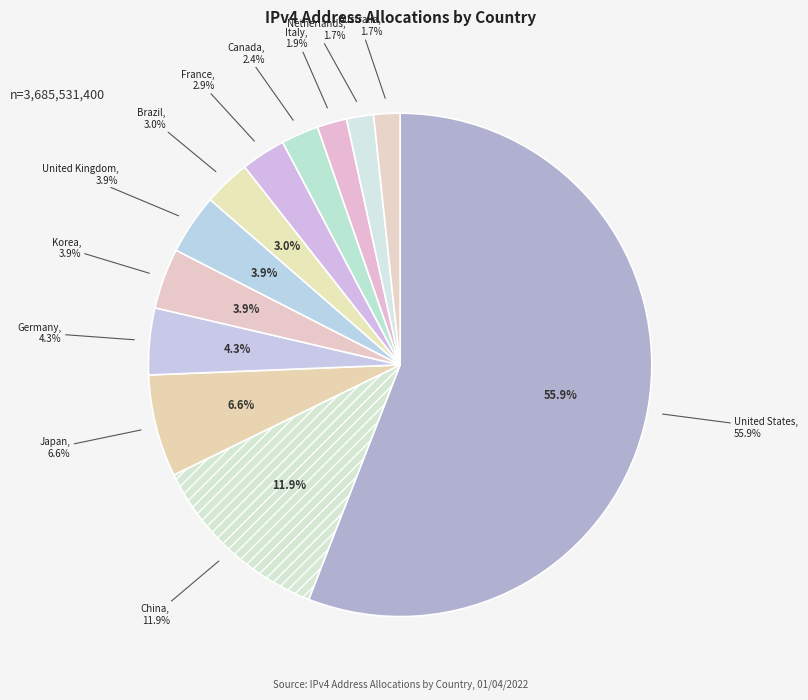

What is the largest slice in the pie chart?

United States